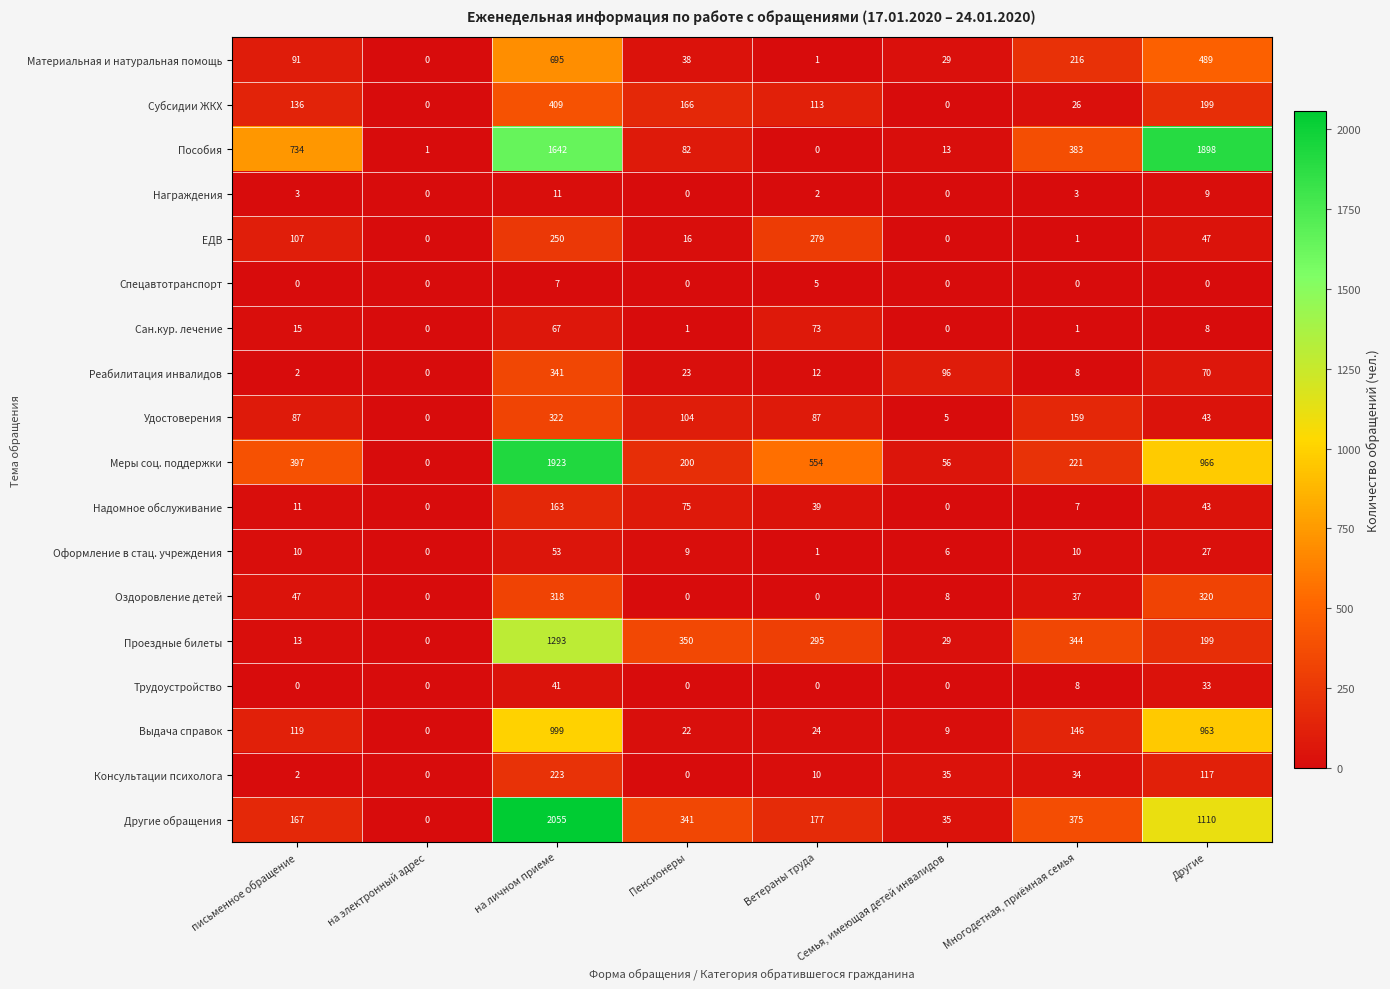

Count the number of categories in the chart.

8